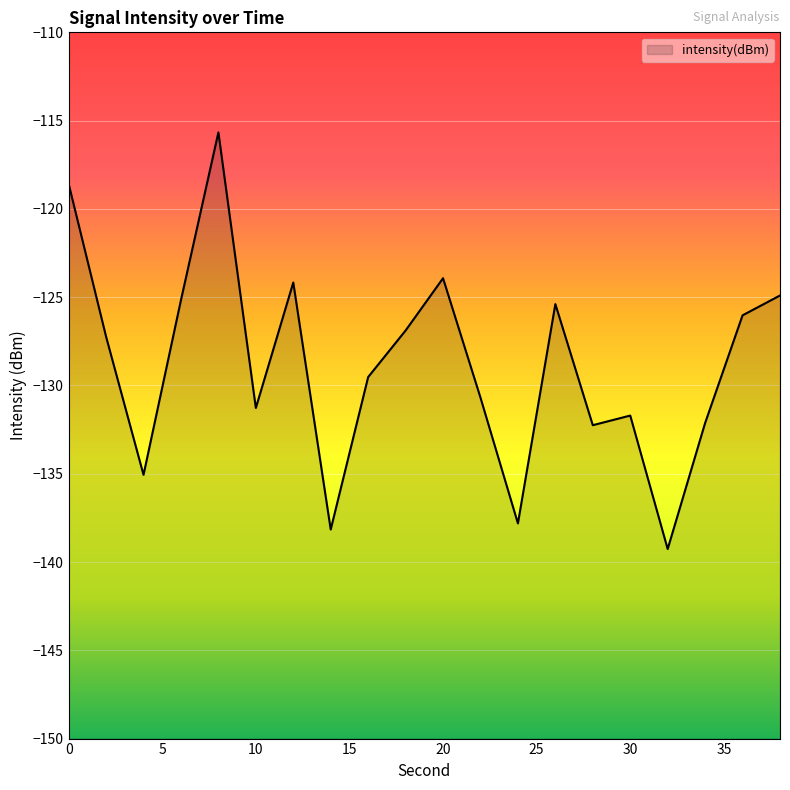

List the labels in order of value, smallest first.

32, 14, 24, 4, 28, 34, 30, 10, 22, 16, 2, 18, 36, 26, 6, 38, 12, 20, 0, 8